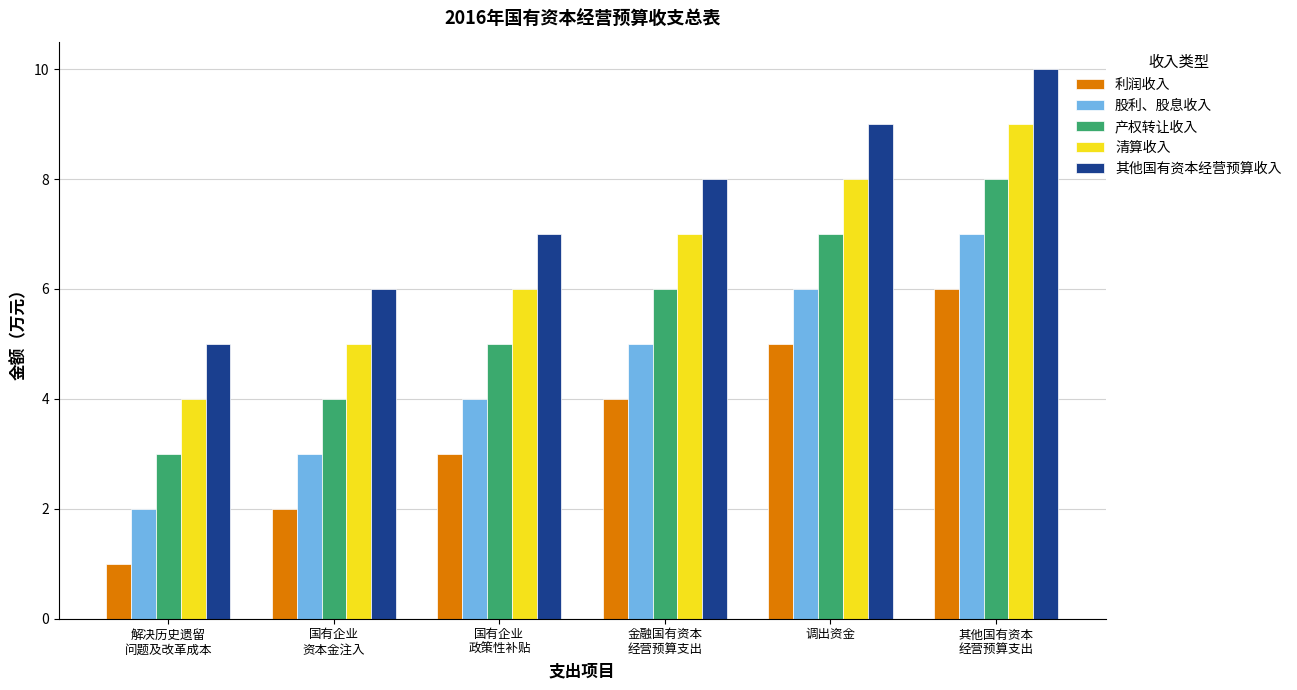

At which label does 股利、股息收入 reach its minimum?

解决历史遗留
问题及改革成本